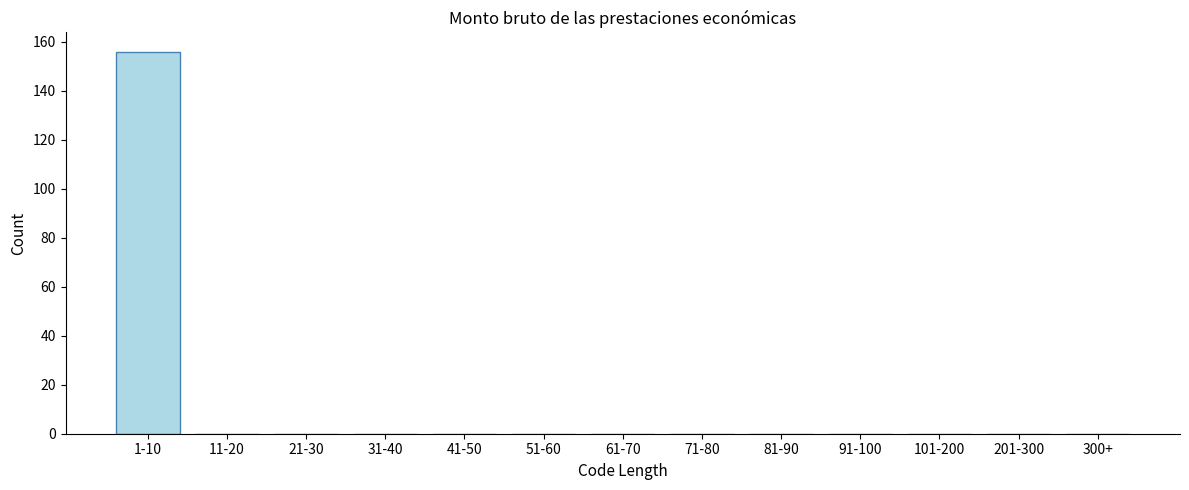

Reading left to right, transcribe all the data shown in this chart.

1-10=156	11-20=0	21-30=0	31-40=0	41-50=0	51-60=0	61-70=0	71-80=0	81-90=0	91-100=0	101-200=0	201-300=0	300+=0